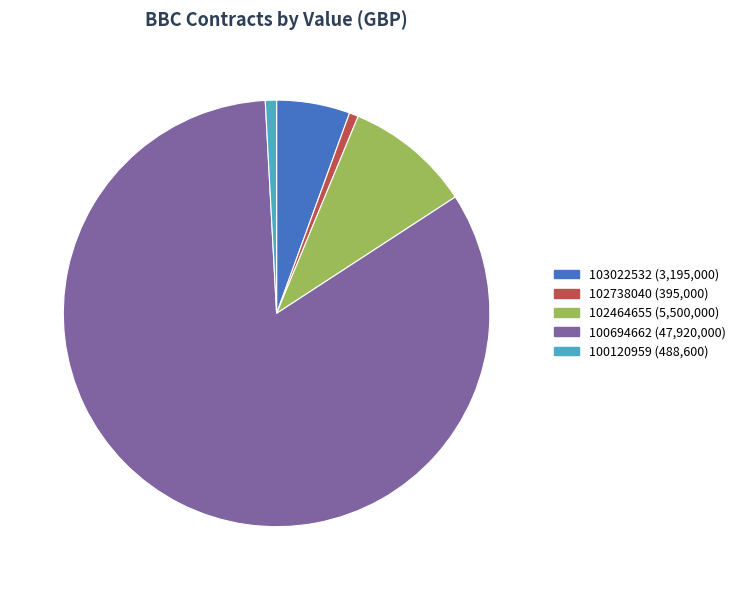

Which category accounts for the majority?

100694662 (47,920,000)